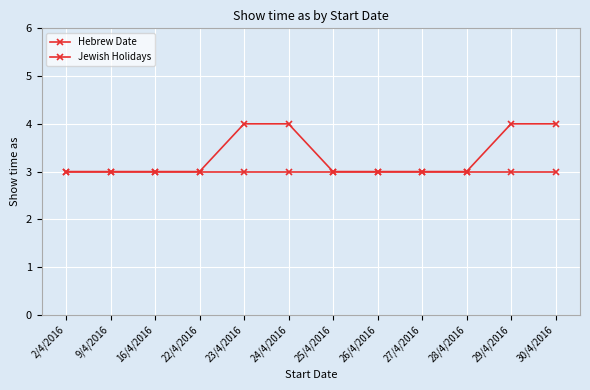

Reading left to right, what are all the values shown in this chart?

Hebrew Date: 3	3	3	3	3	3	3	3	3	3	3	3
Jewish Holidays: 3	3	3	3	4	4	3	3	3	3	4	4